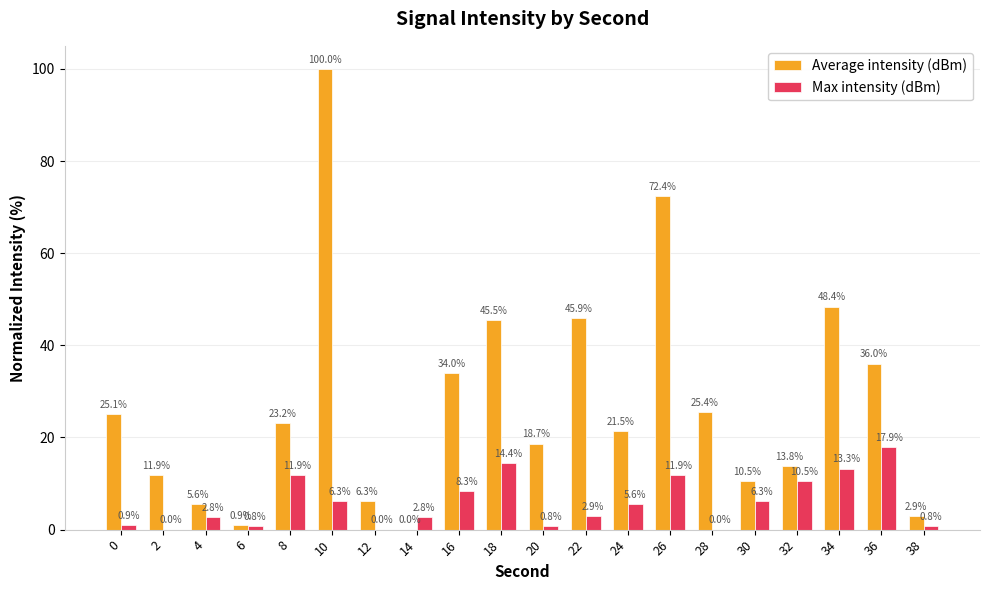

Read the Average intensity (dBm) value at 28.

25.4